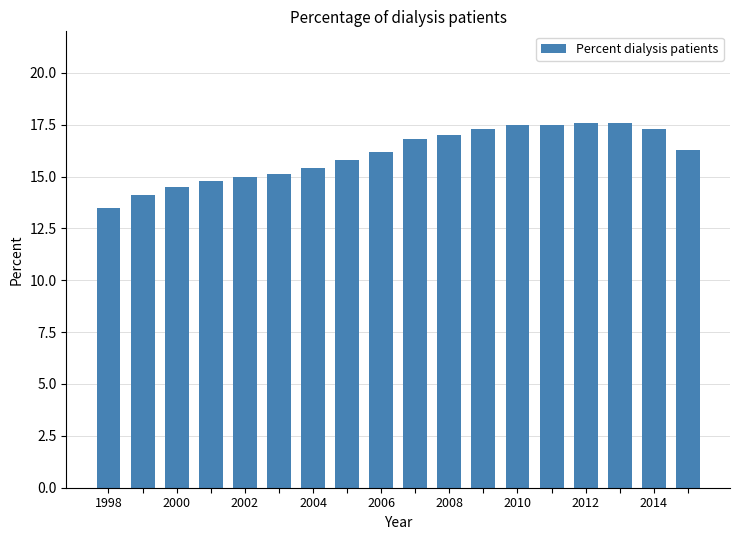

What is the difference between the second highest and minimum values?

4.1